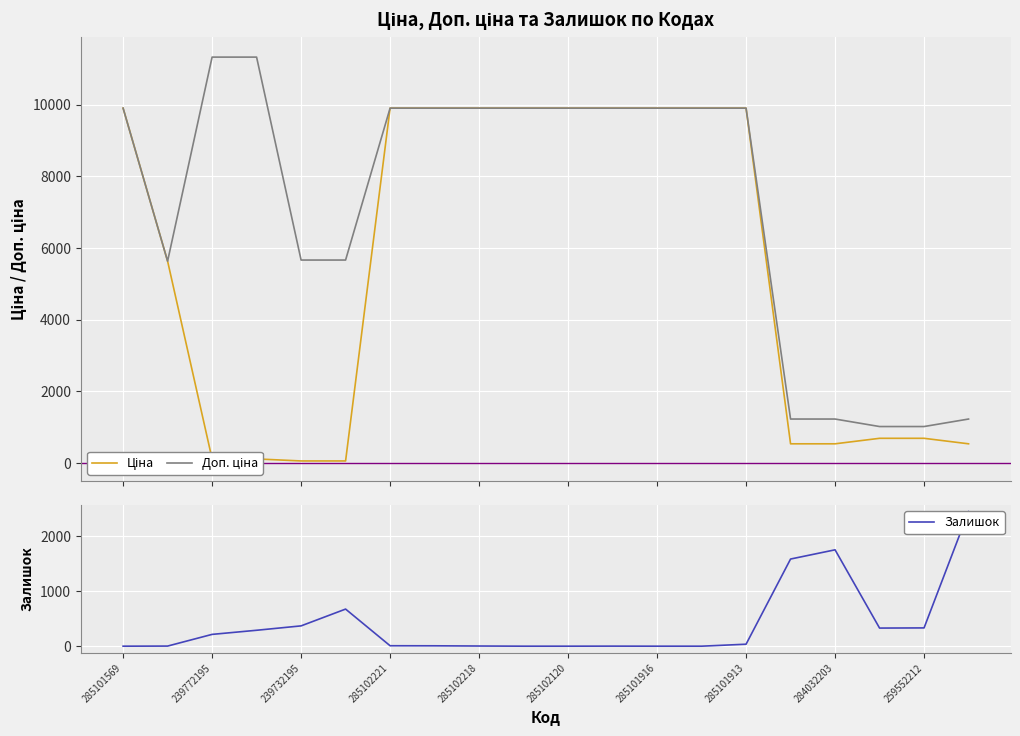

Which series has the largest total across all categories?

Доп. ціна